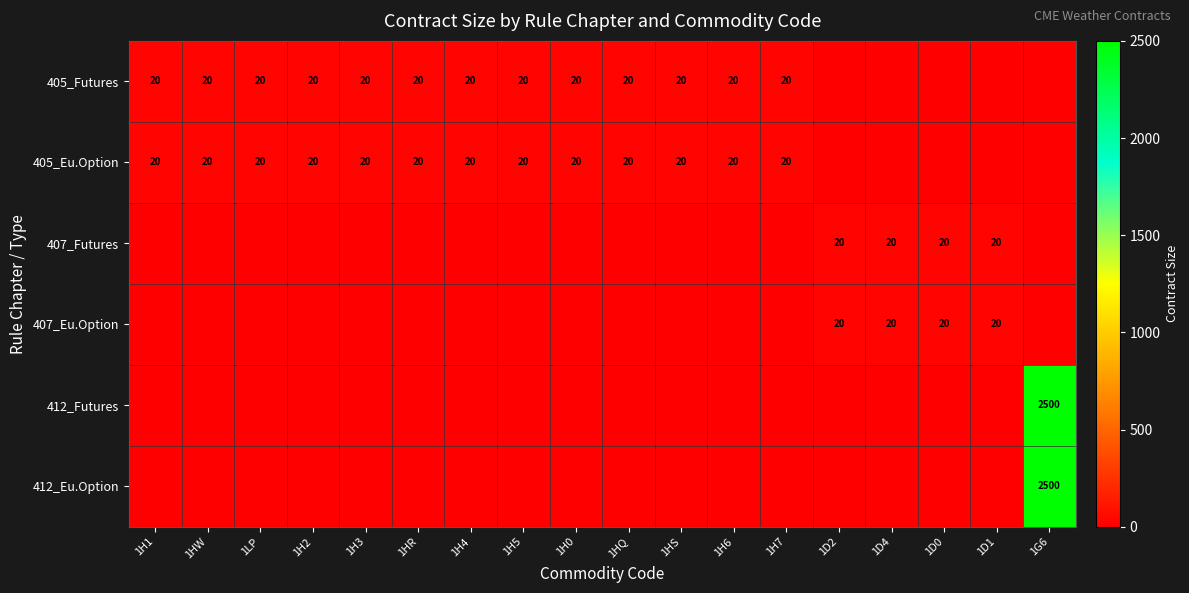

What is the spread (max minus min) of values at 1H3?

20